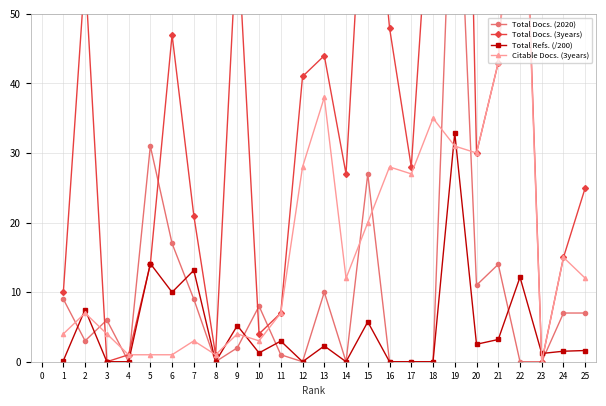

How many lines are shown in the chart?

4